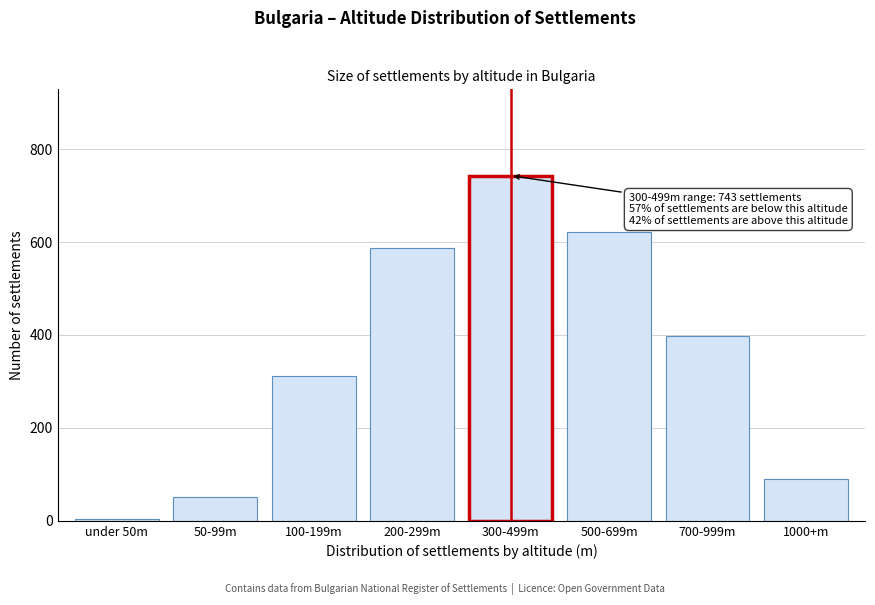

Reading right to left, what are all the values shown in this chart?

1000+m=89	700-999m=398	500-699m=621	300-499m=743	200-299m=587	100-199m=312	50-99m=52	under 50m=4